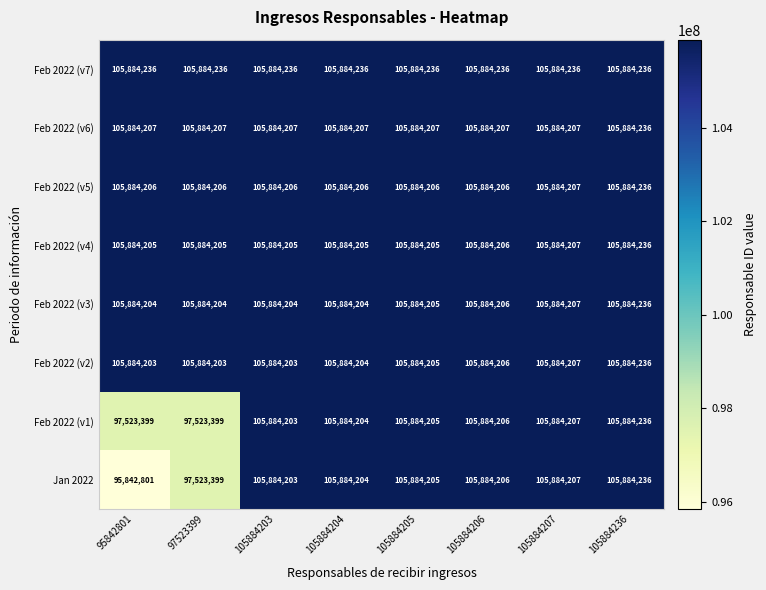

At which category is the sum across all series the highest?

105884236